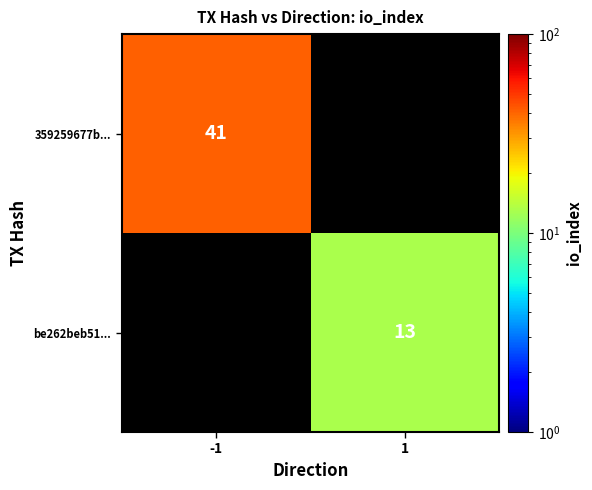

True or false: be262beb51... has a value of 2.7 at 1.

False